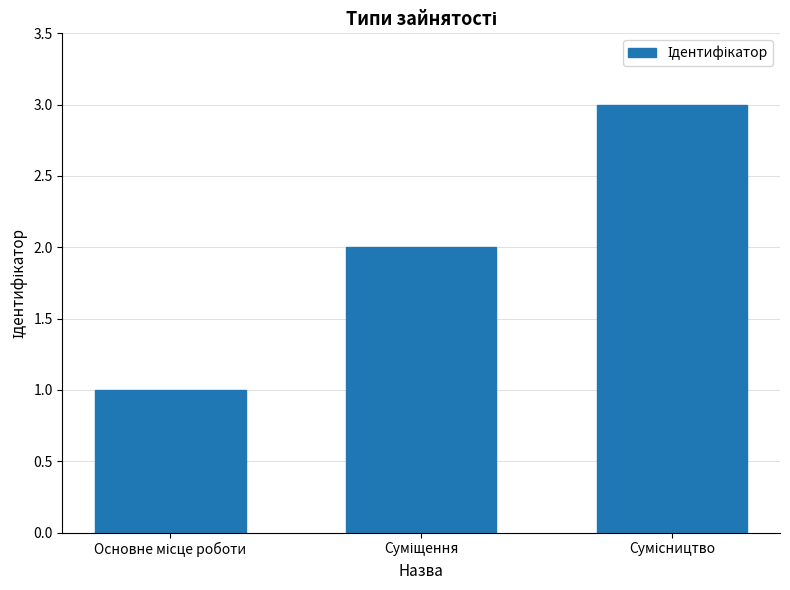

What is the maximum value shown in the chart?

3